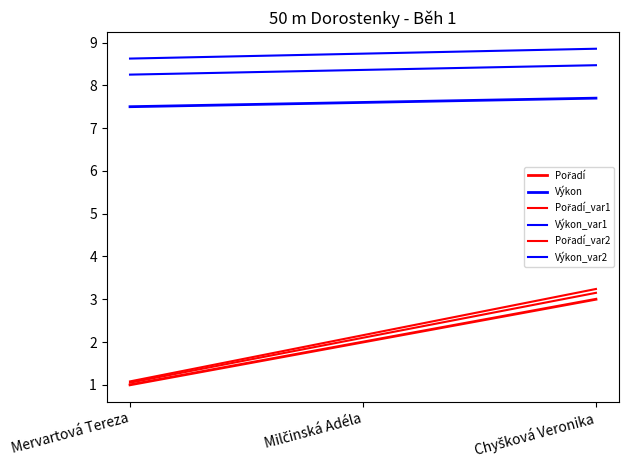

Which series has the widest spread of values?

Pořadí_var2